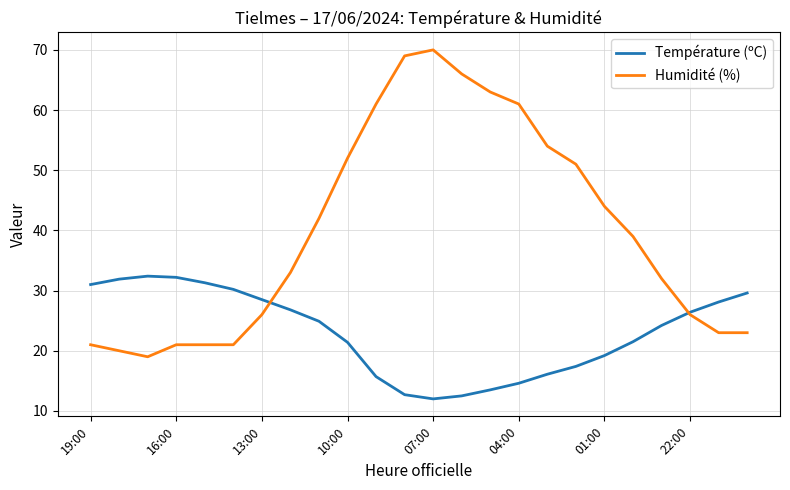

Which series has the largest total across all categories?

Humidité (%)